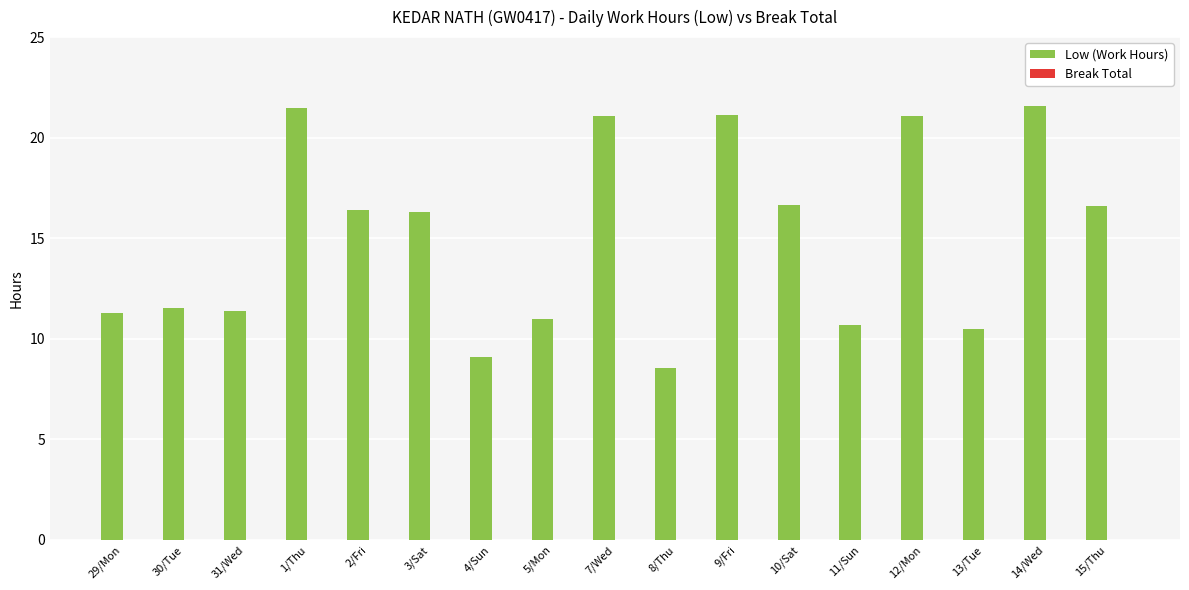

Approximately how many times larger is the value at 12/Mon compared to 1/Thu?

1.0